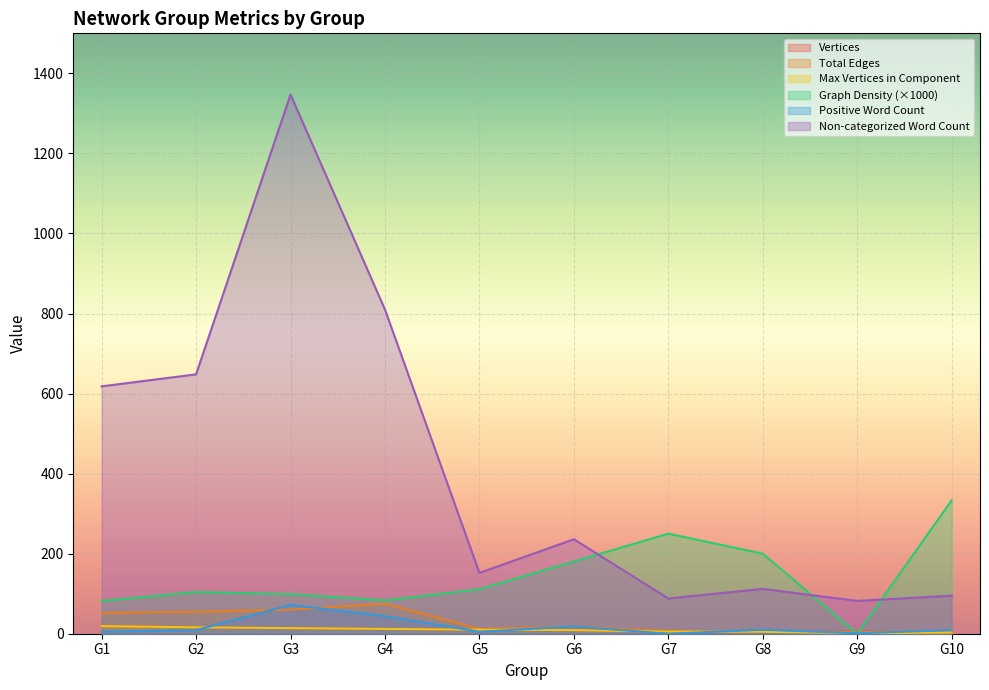

At G10, list the series in order from largest to smallest.

Graph Density, Non-categorized Word Count, Positive Word Count, Total Edges, Vertices, Max Vertices in Component